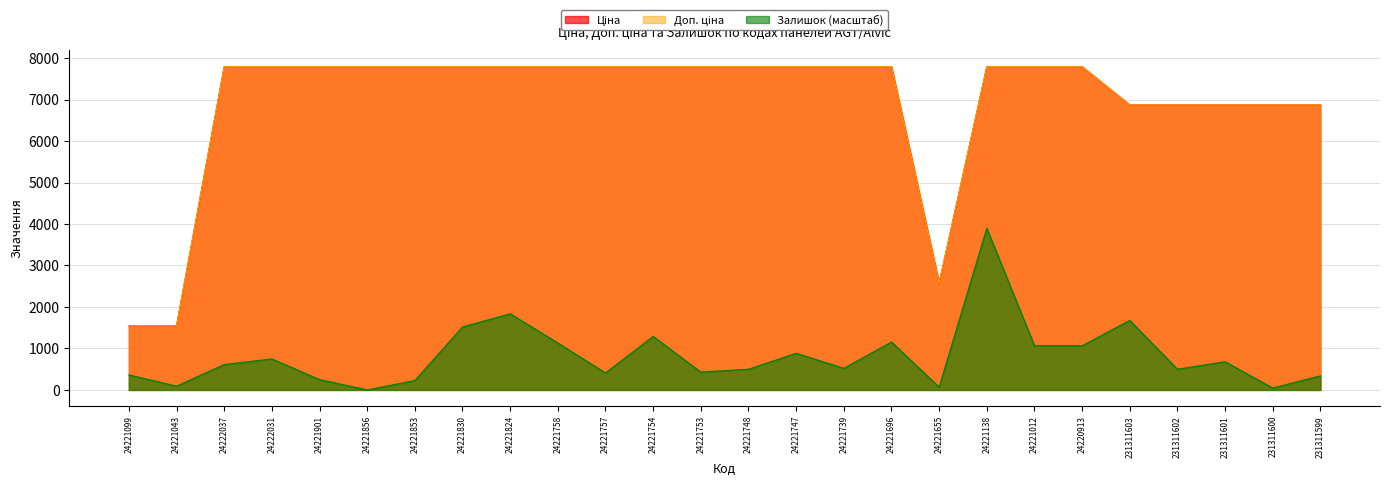

Is it true that Ціна equals 1685.7 at 24221655?

False